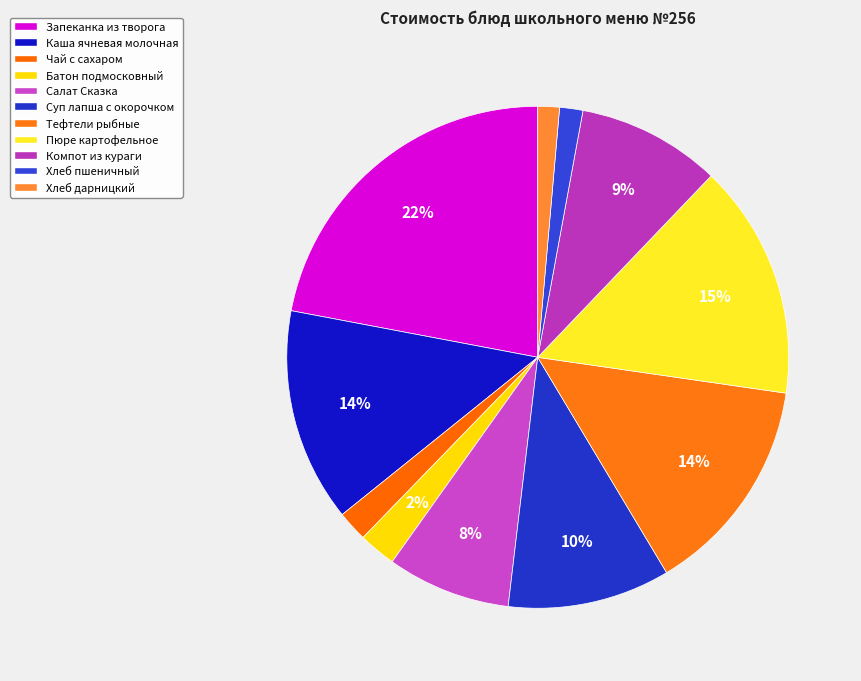

Count the number of slices in the pie.

11